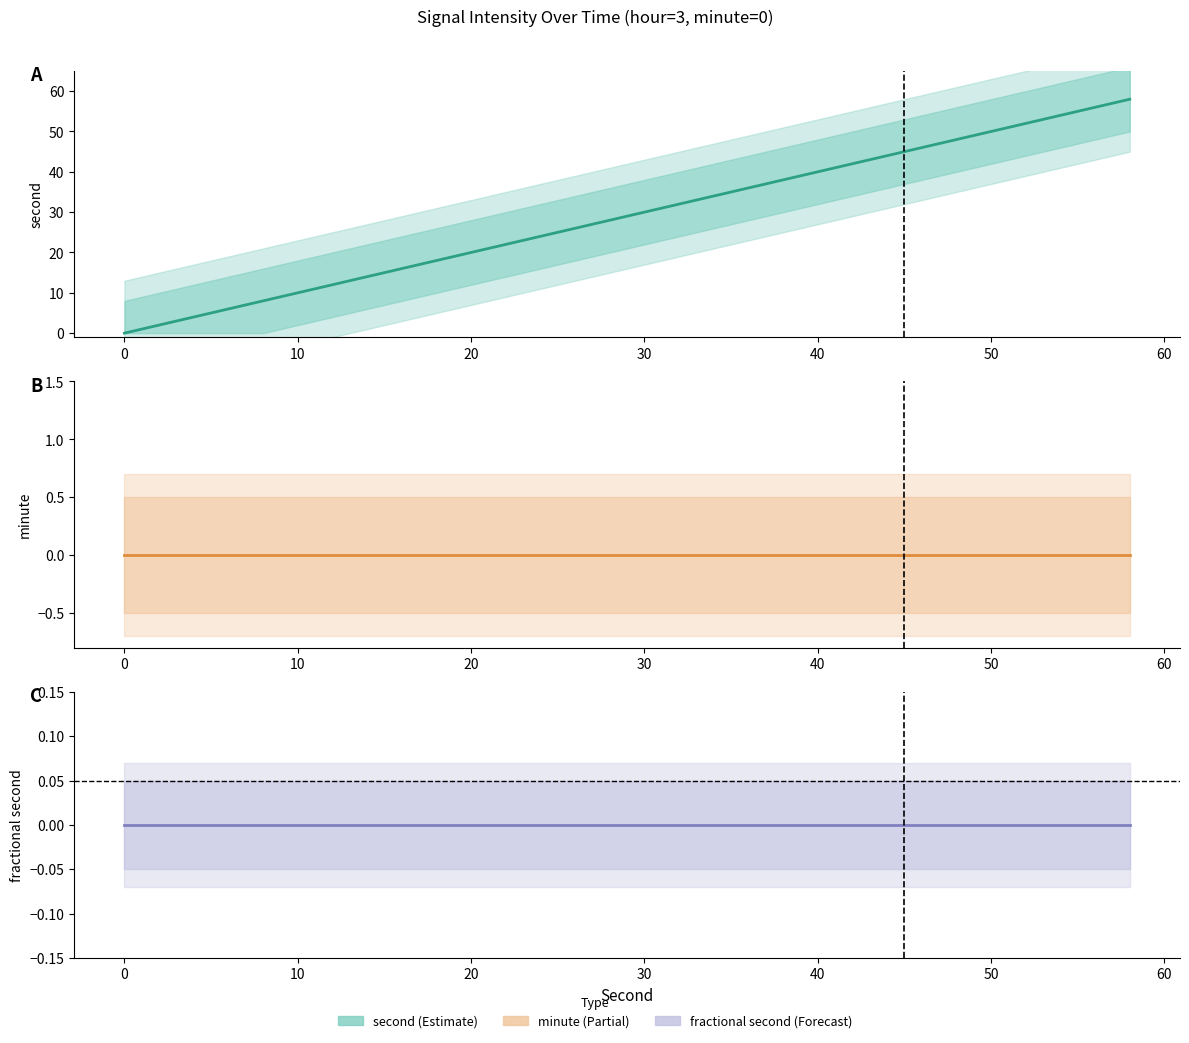

True or false: fractional second and minute cross at least once.

False